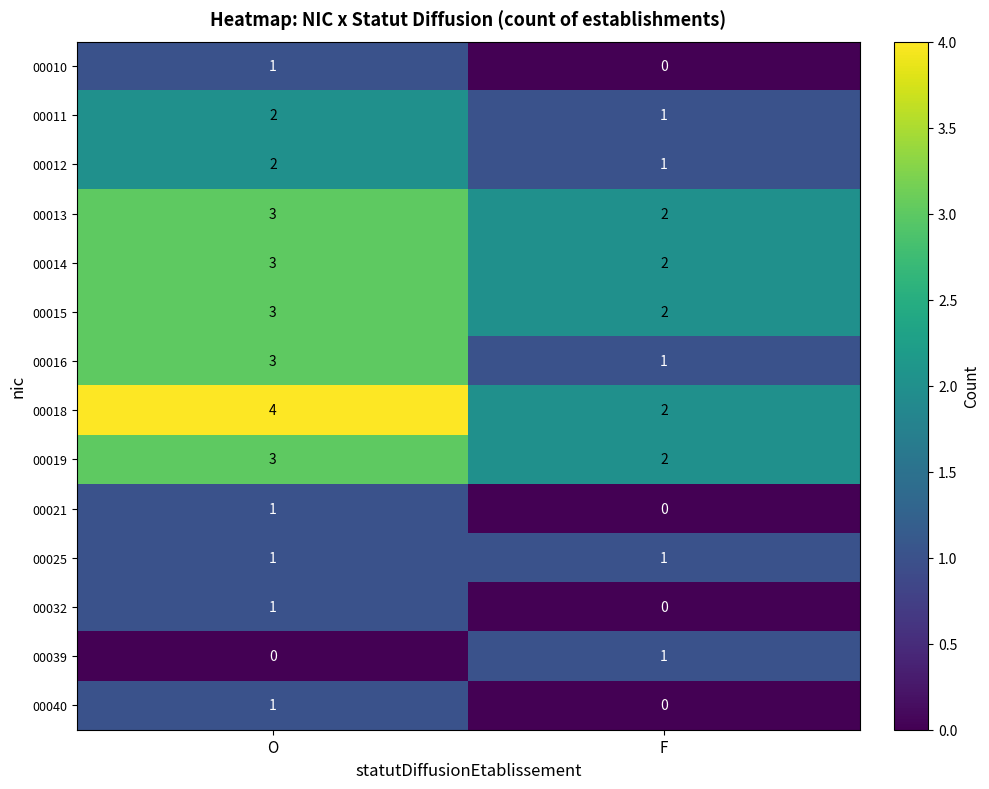

Is it true that 00040 equals 0 at F?

True